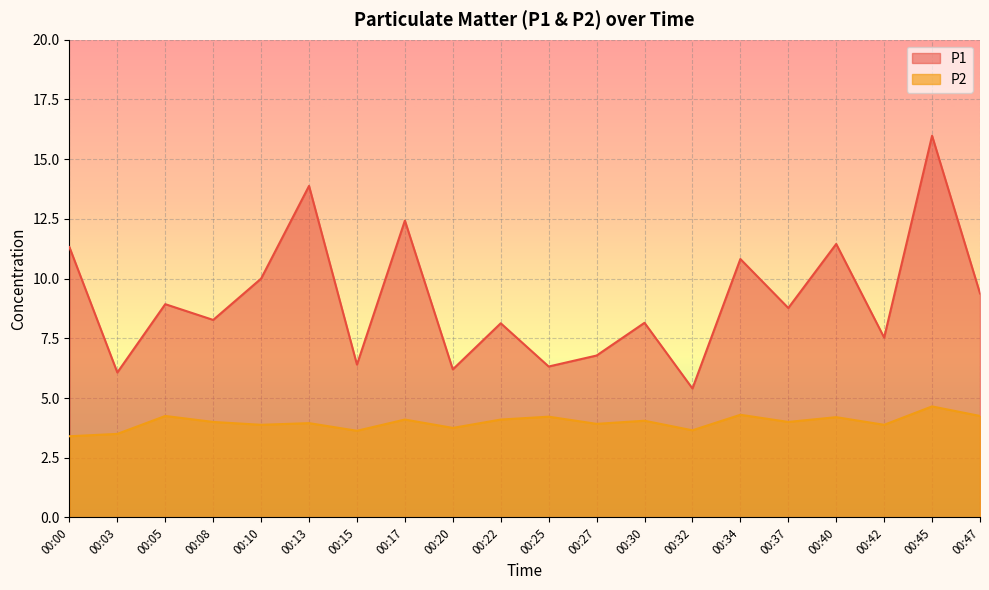

At which category is the sum across all series the highest?

00:45